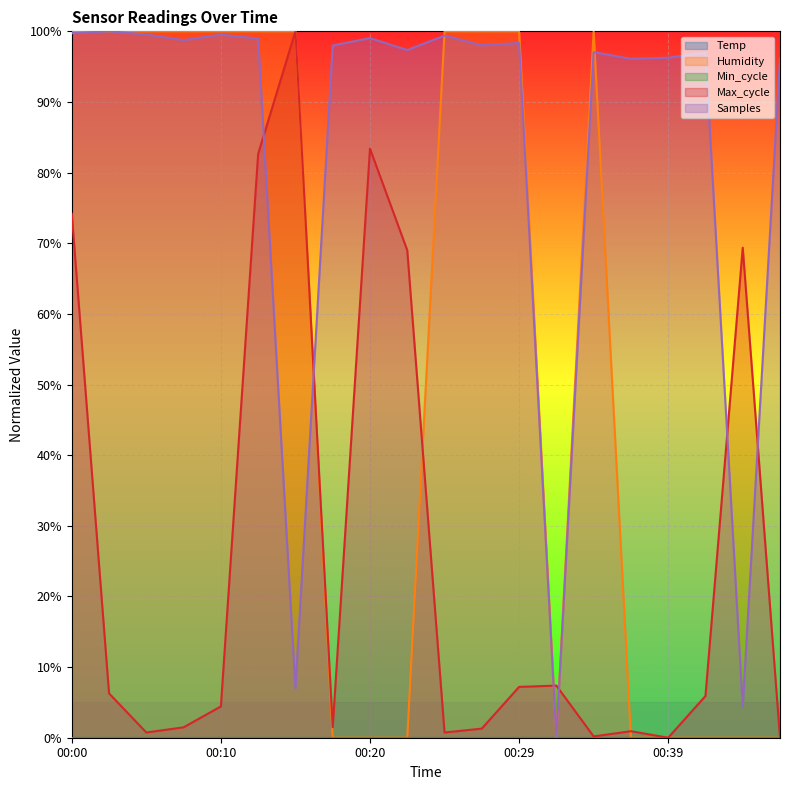

How many values in Max_cycle are above zero?

18